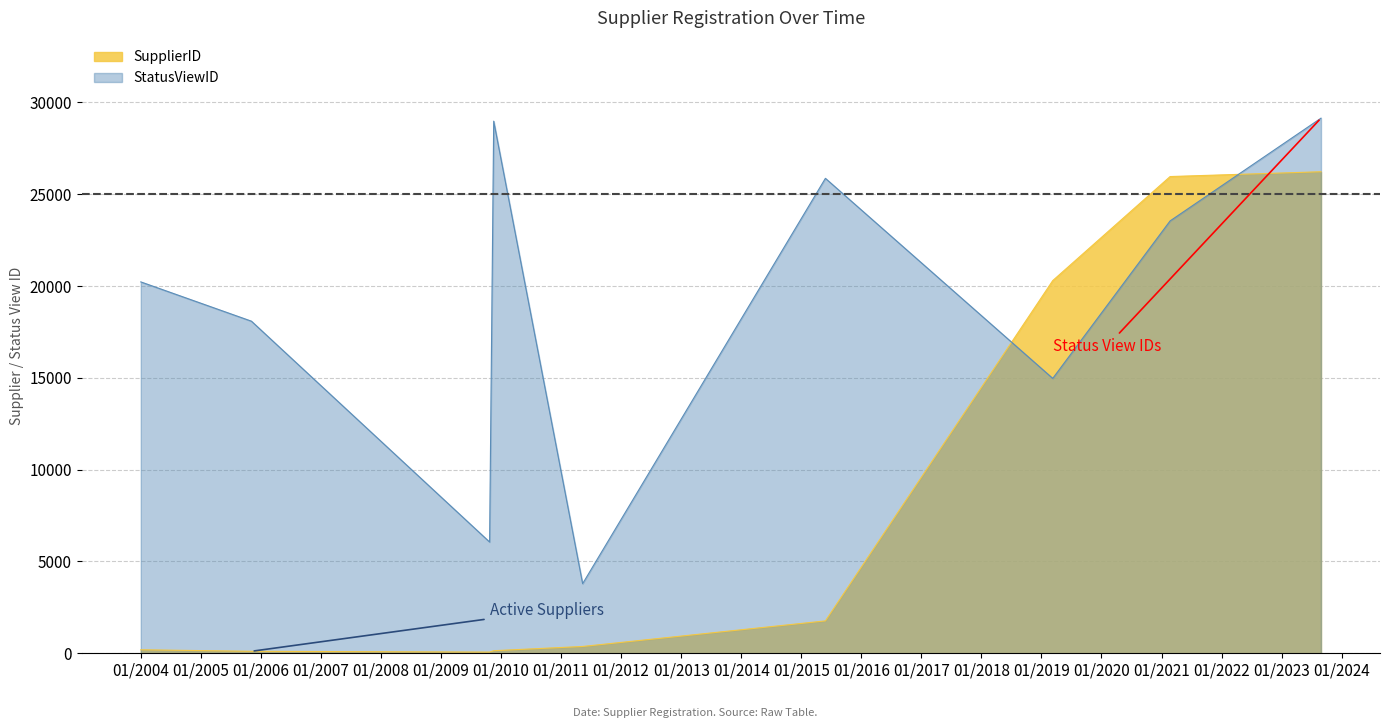

The chart shows a value of 769 at 5/28/2015. True or false?

False